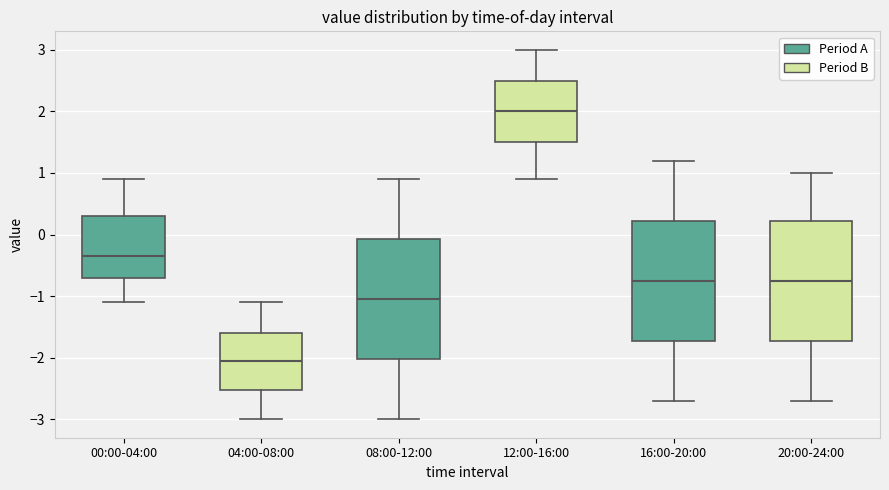

Reading left to right, transcribe this box plot: for each box, give where its median line is, the range the box spans, and where its two whiskers end, as read against the y-axis. The values are not printed on the chart, so give them approximately, as read against the axis.

00:00-04:00: median -0.3, box -0.7 to 0.3, whiskers -1.1 to 0.9
04:00-08:00: median -2.0, box -2.5 to -1.6, whiskers -3.0 to -1.1
08:00-12:00: median -1.0, box -2.0 to -0.1, whiskers -3.0 to 0.9
12:00-16:00: median 2.0, box 1.5 to 2.5, whiskers 0.9 to 3.0
16:00-20:00: median -0.7, box -1.7 to 0.2, whiskers -2.7 to 1.2
20:00-24:00: median -0.7, box -1.7 to 0.2, whiskers -2.7 to 1.0